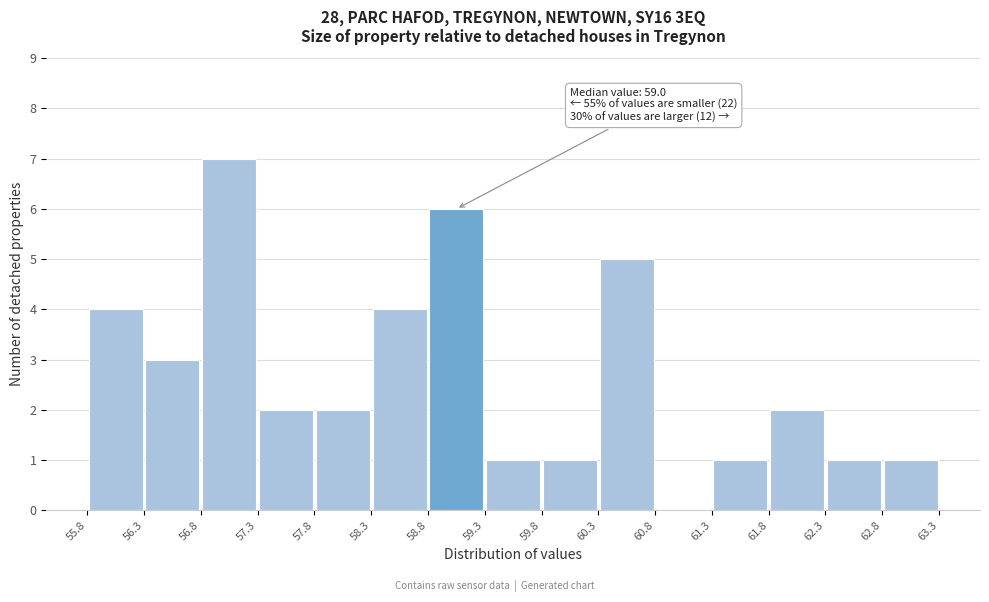

Which range on the x-axis has the tallest bar?

56.8 to 57.3